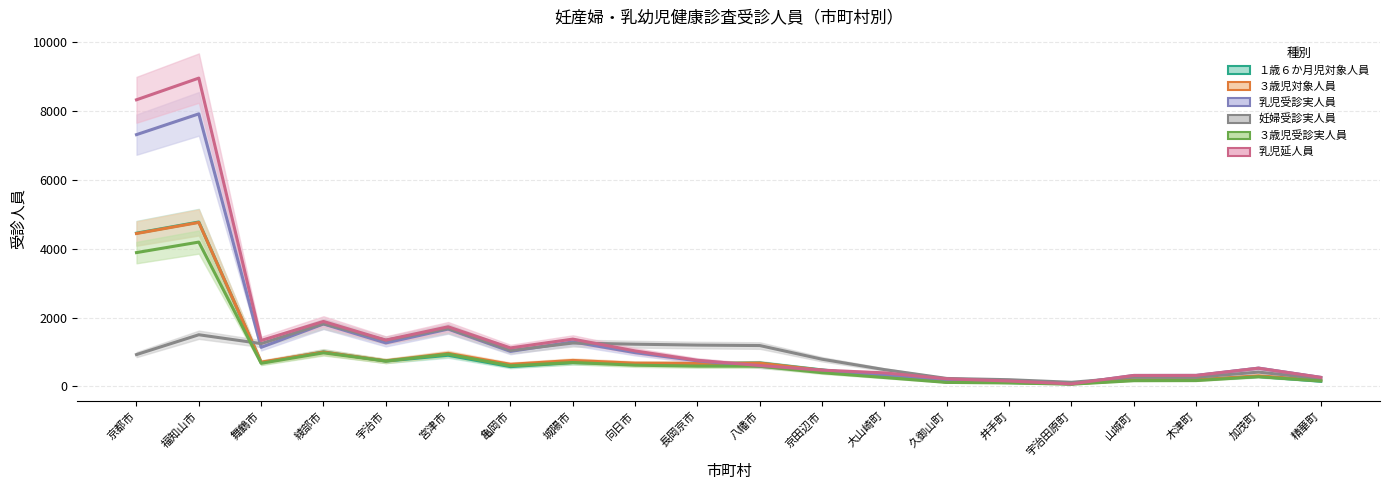

At which label is 妊婦受診実人員 closest to 972?

京都市